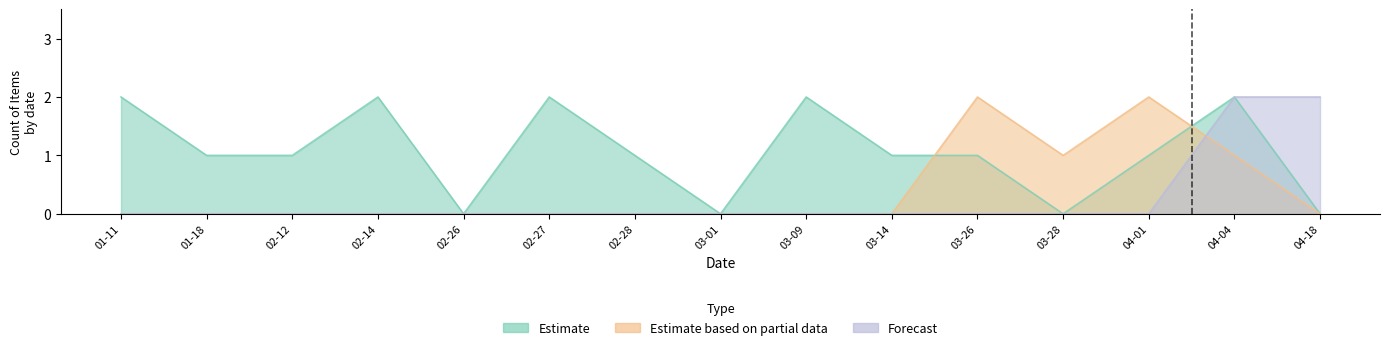

How many lines are shown in the chart?

3